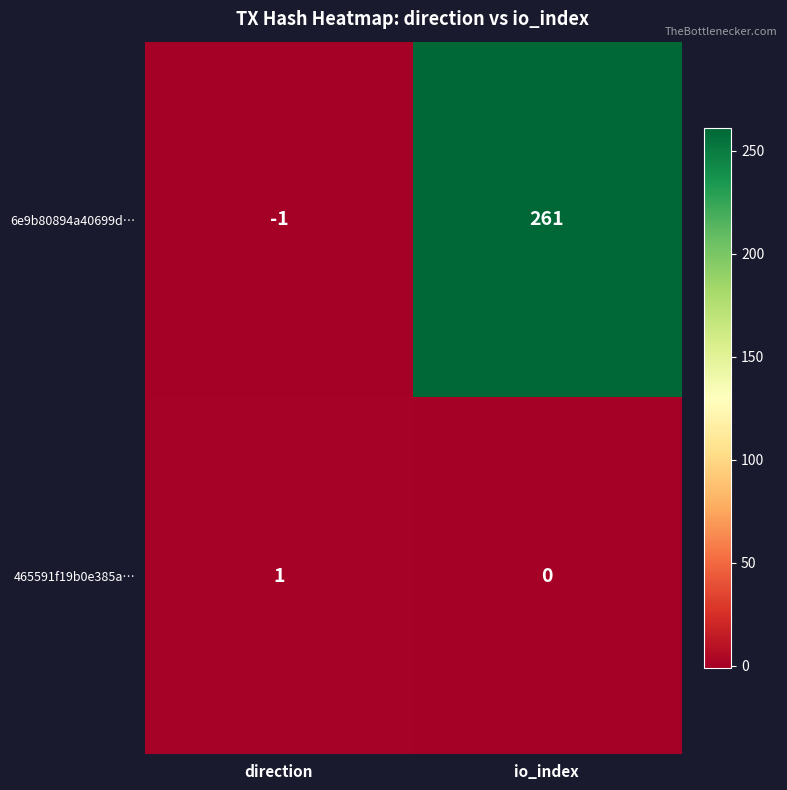

What is the smallest value displayed?

-1